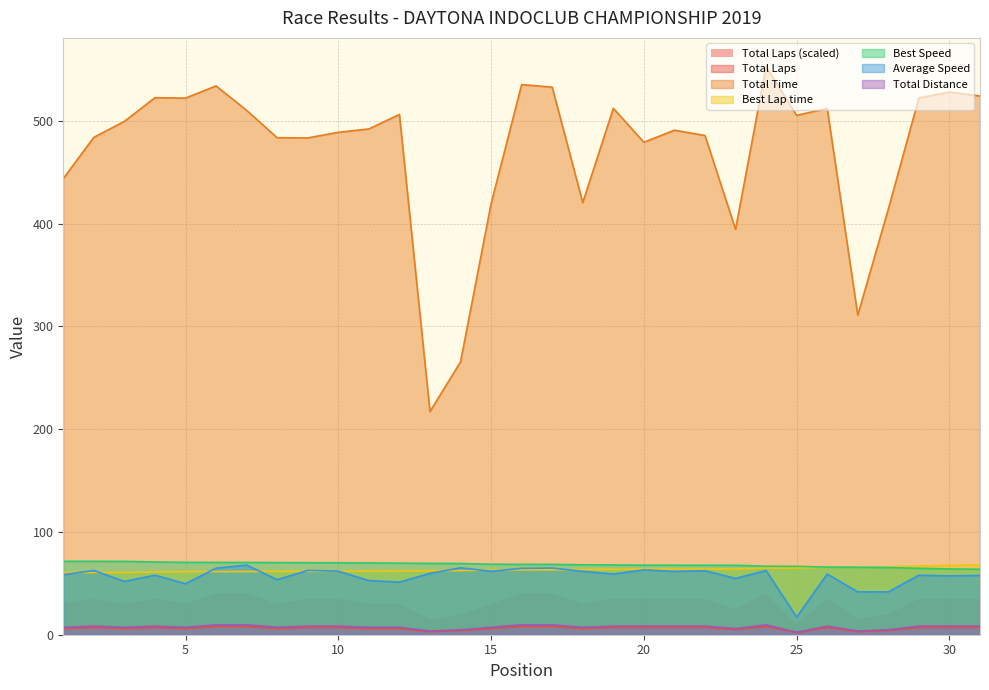

Which category has the lowest value in the Total Time series?

13